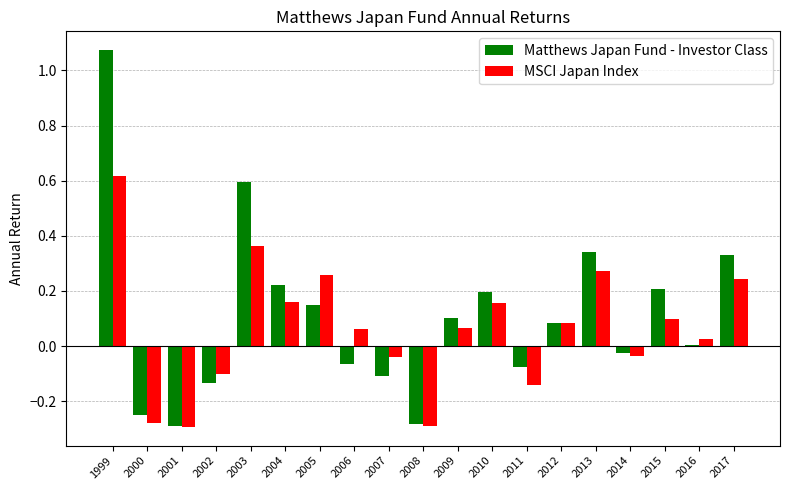

The MSCI Japan Index series shows -0.0 at 2002. True or false?

False